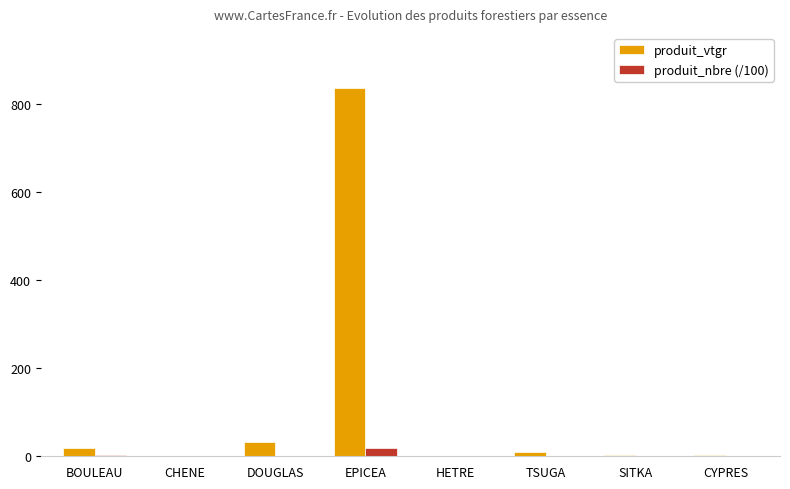

At which label does produit_vtgr reach its peak?

EPICEA